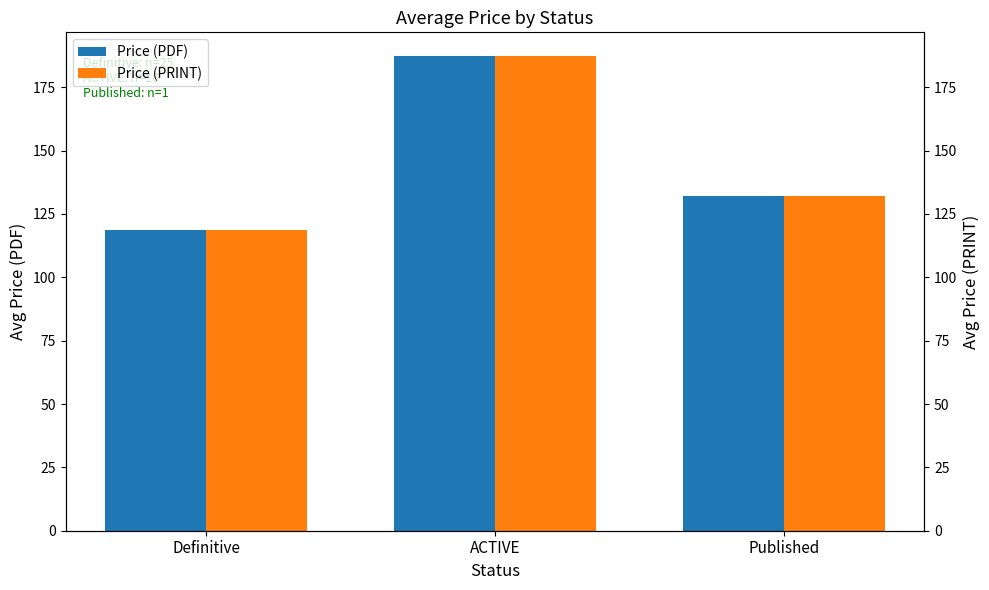

At Published, list the series in order from largest to smallest.

Price (PDF), Price (PRINT)